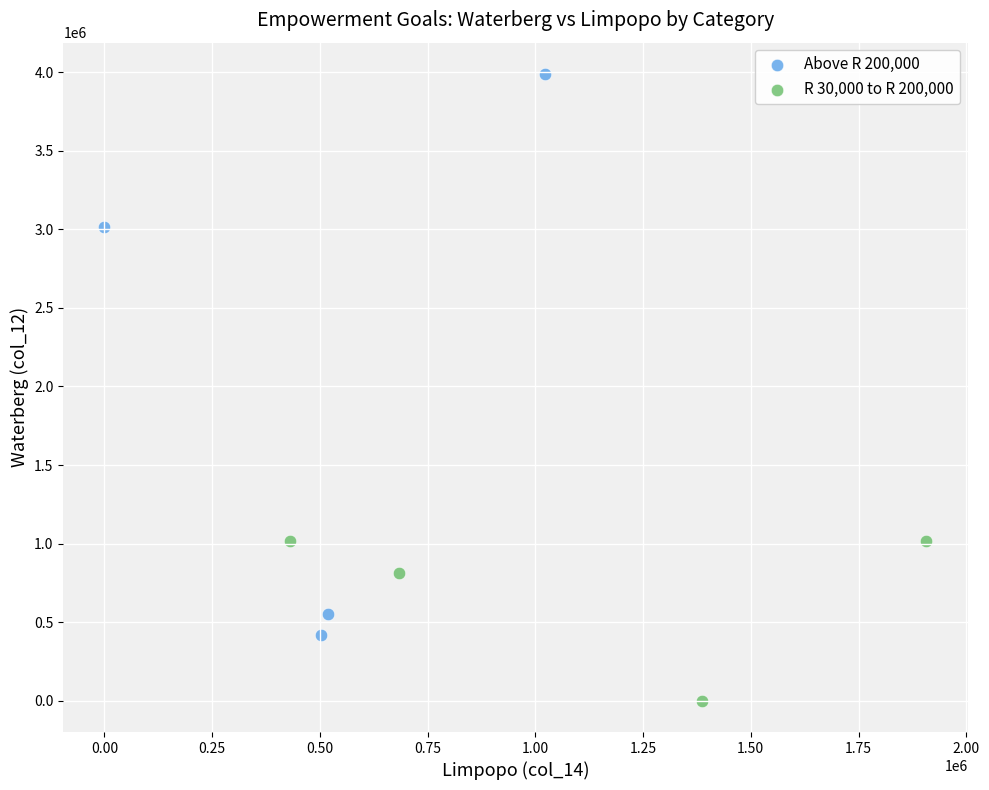

Which series reaches the minimum Y coordinate?

R 30,000 to R 200,000